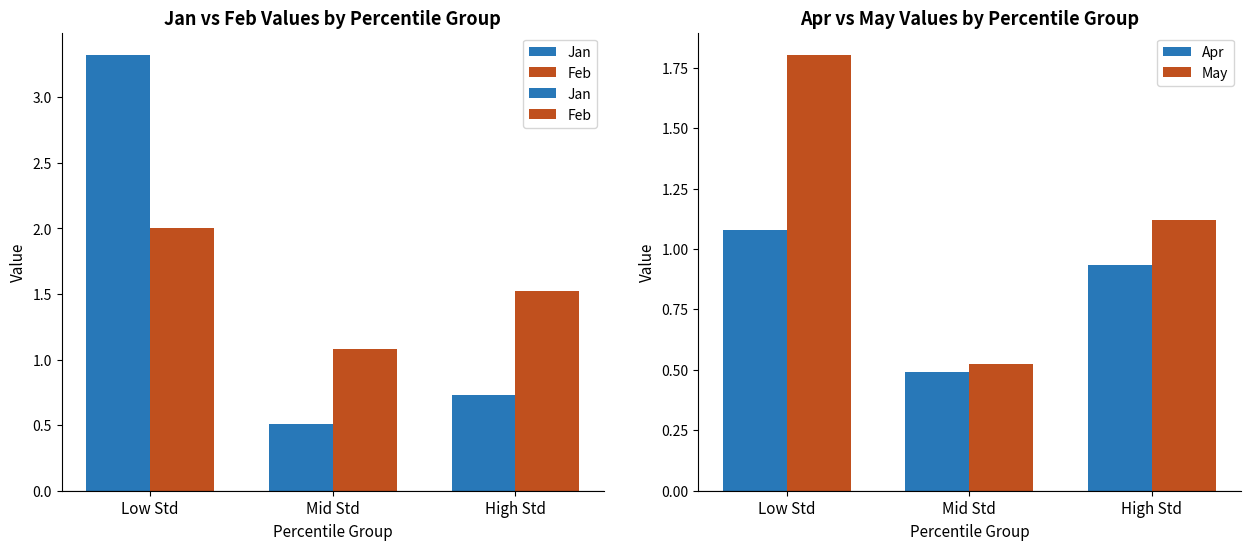

What is the difference between the Apr values at High Std and Low Std?

0.1